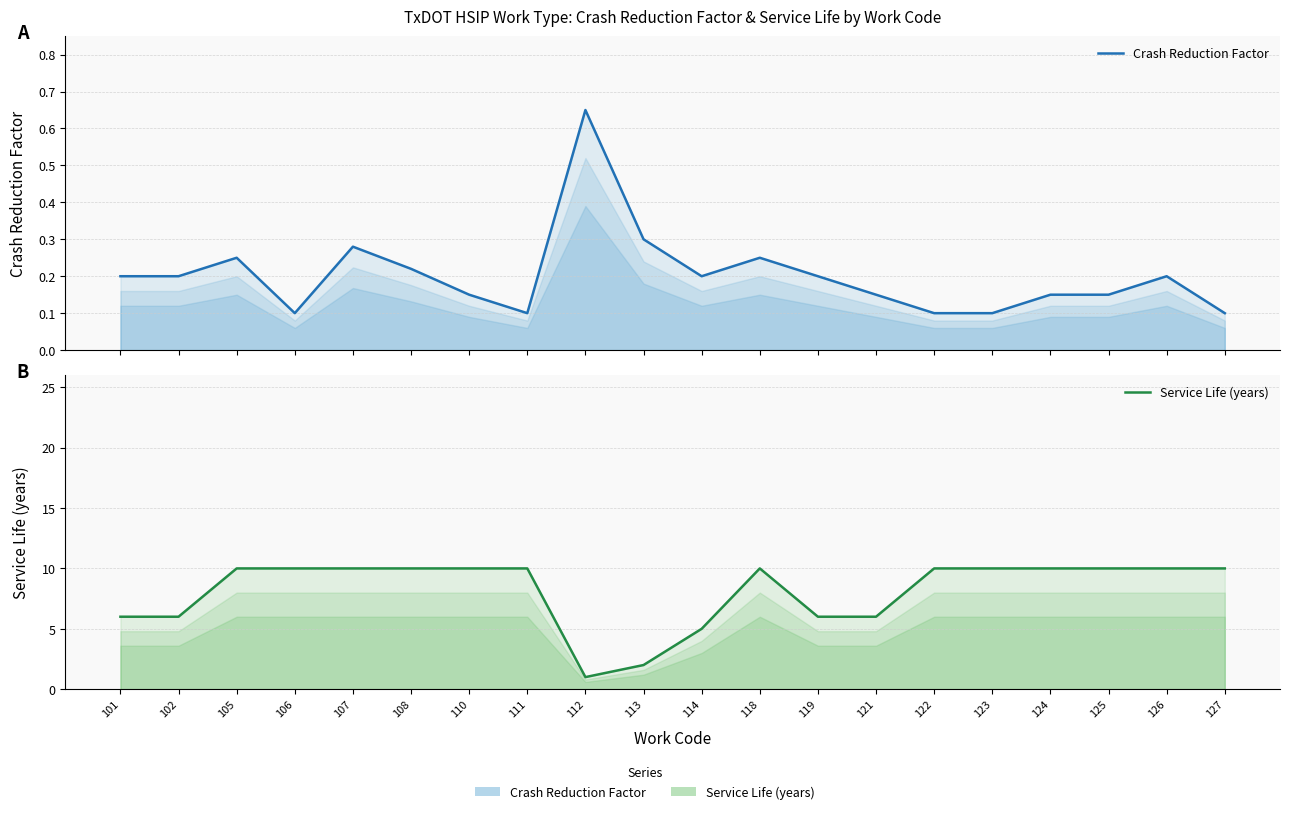

What is the maximum value shown in the chart?

10.0